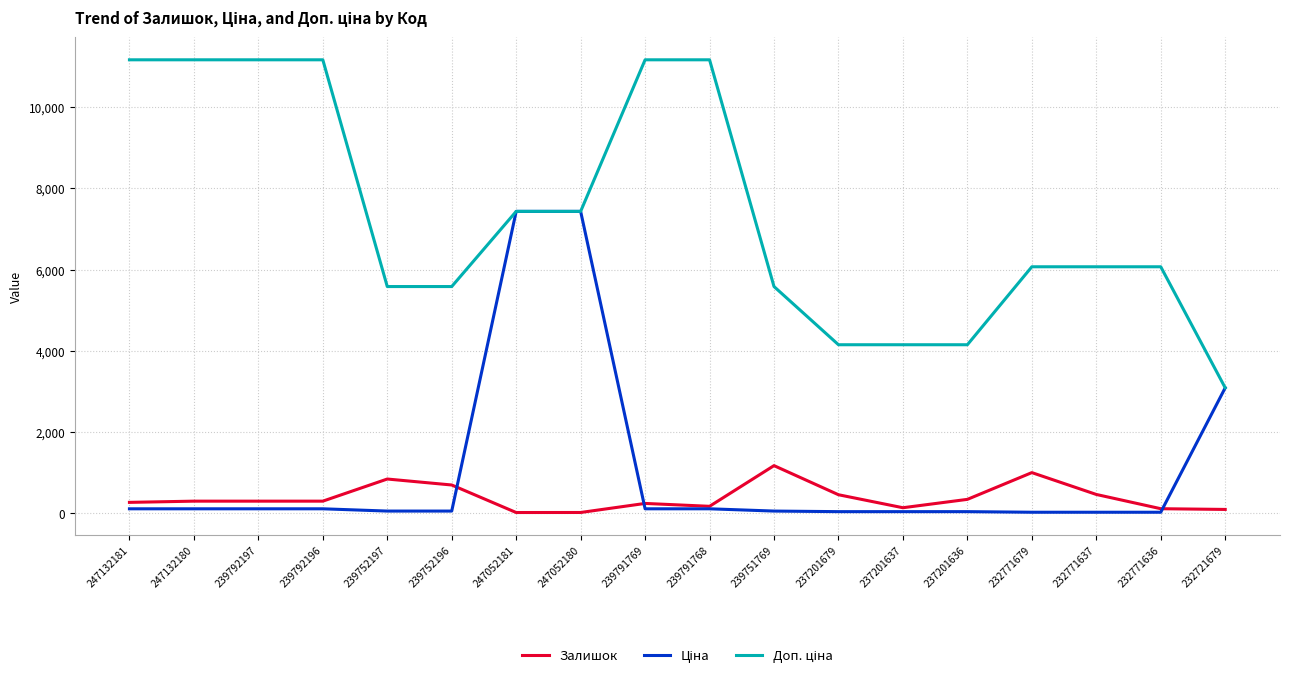

The Залишок series shows 173.0 at 239791768. True or false?

True